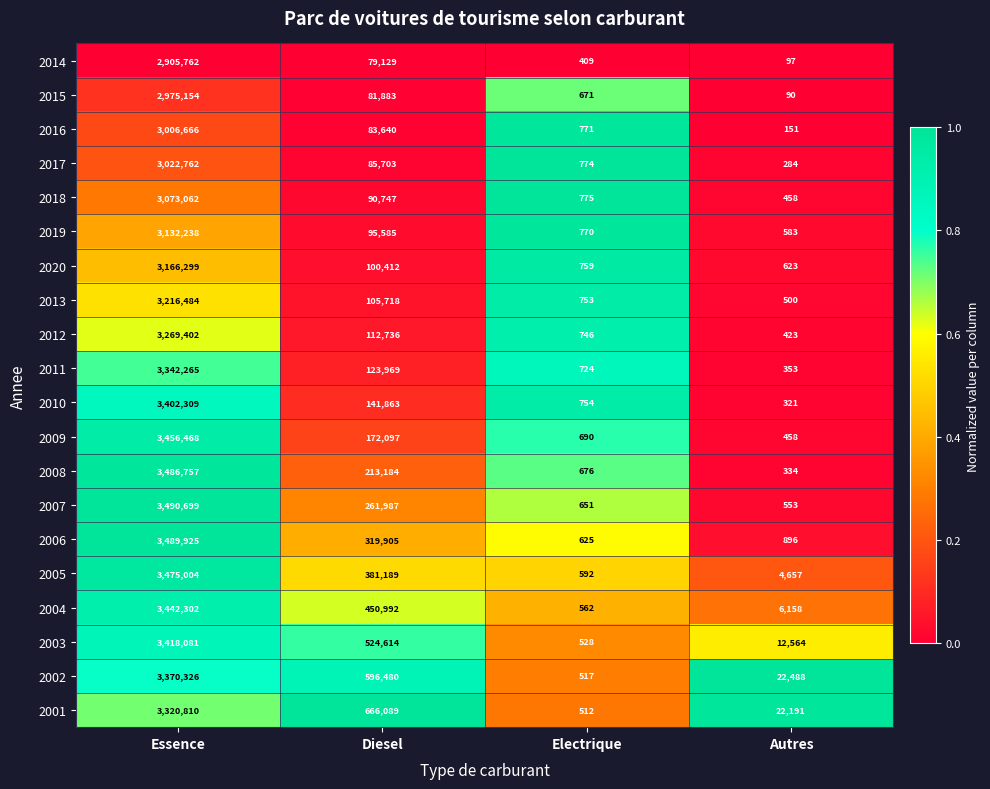

Rank the series by their maximum value, from highest to lowest.

2007, 2006, 2008, 2005, 2009, 2004, 2003, 2010, 2002, 2011, 2001, 2012, 2013, 2020, 2019, 2018, 2017, 2016, 2015, 2014